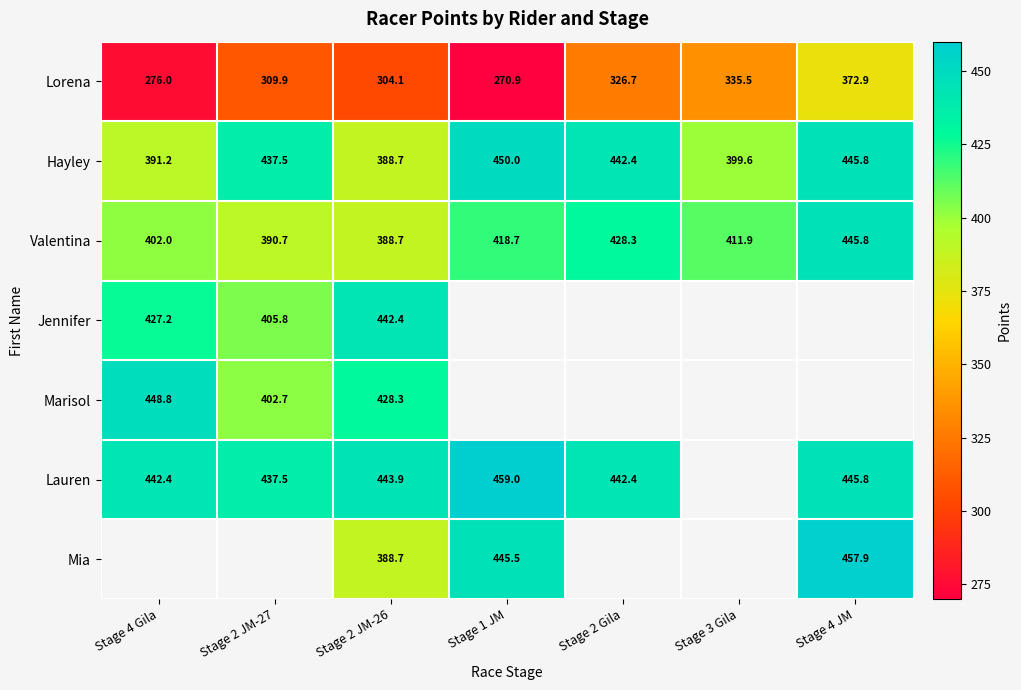

Which category has the highest value across all series?

Stage 1 JM